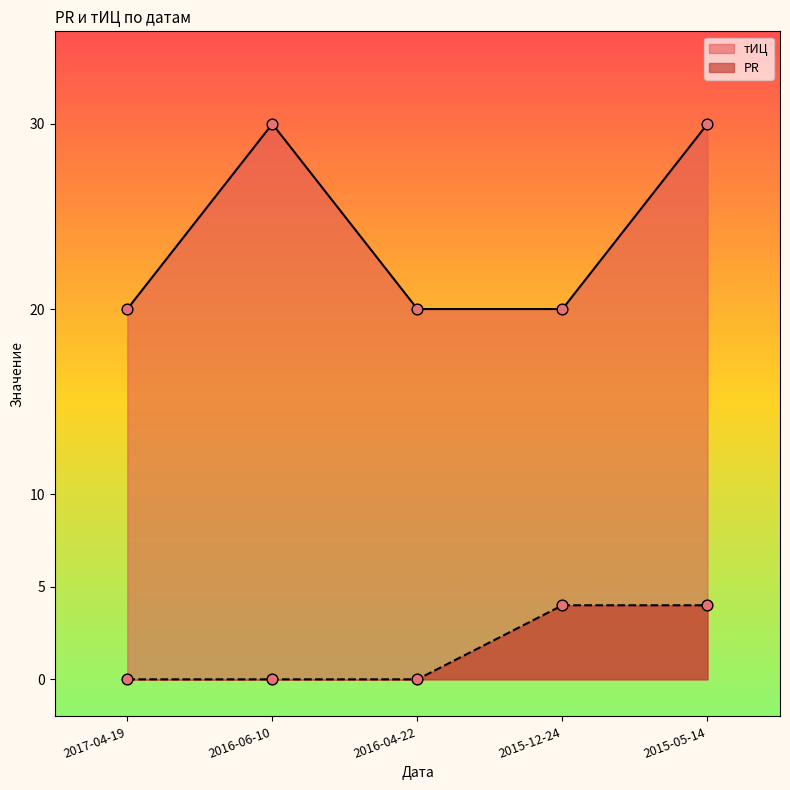

Which series contains the highest Y value?

тИЦ